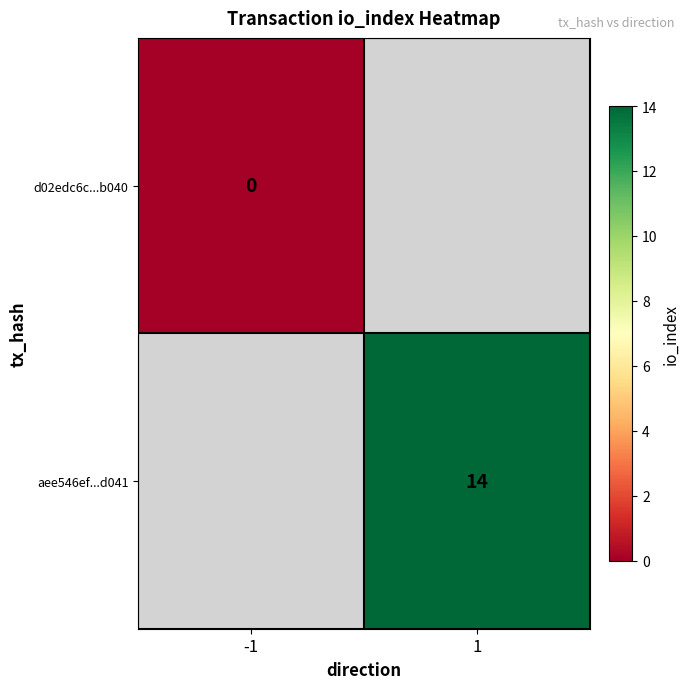

True or false: aee546ef...d041 has a value of 14 at 1.

True